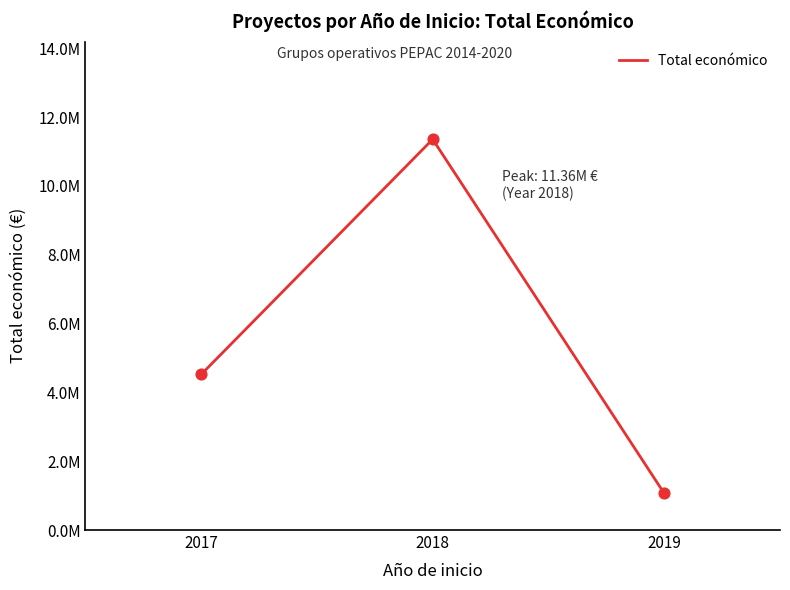

What is the ratio of the value at 2018 to the value at 2019?

10.7